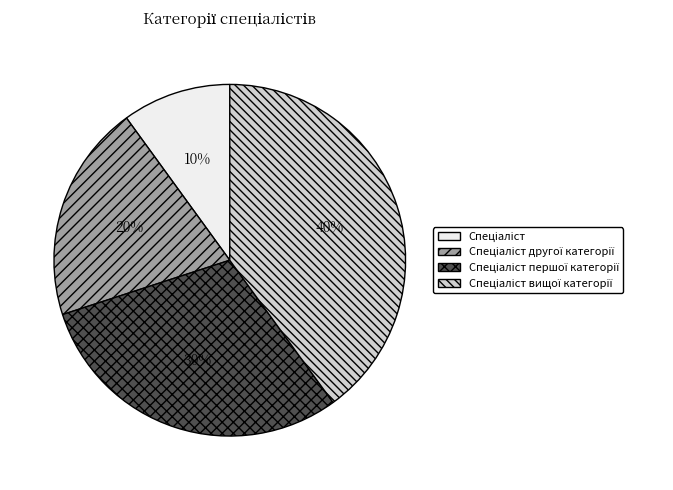

To the nearest percent, what is the difference between the largest and smallest slice percentages?

30%